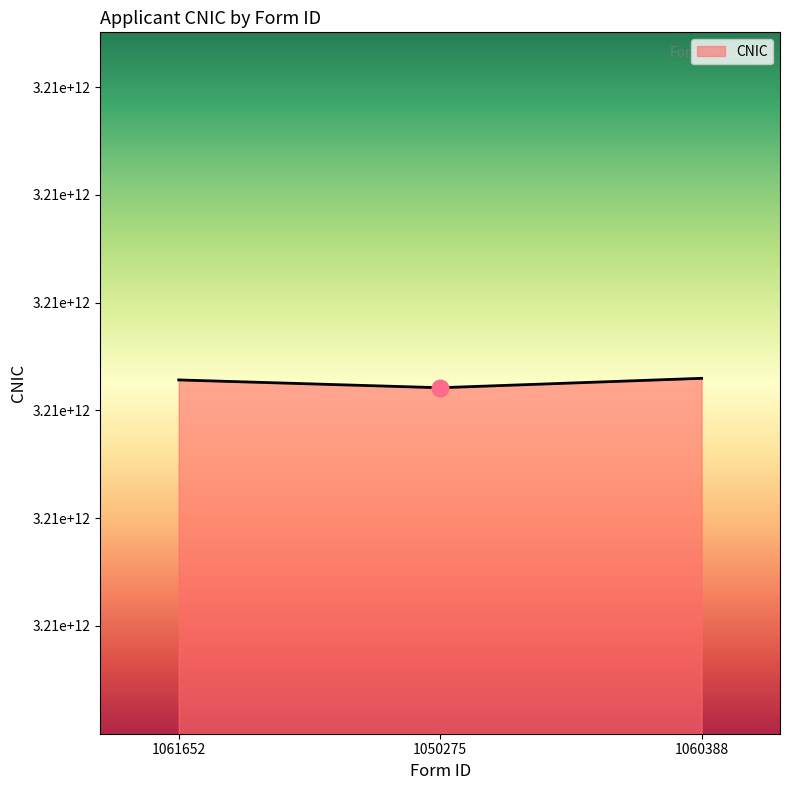

Reading left to right, transcribe all the data shown in this chart.

1061652=3210282890407	1050275=3210210416459	1060388=3210297763999